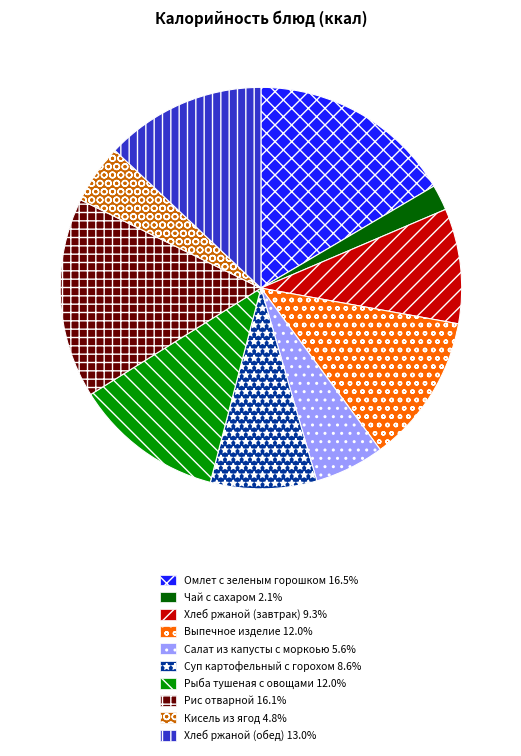

Which has a higher value, Выпечное изделие or Хлеб ржаной (обед)?

Хлеб ржаной (обед)